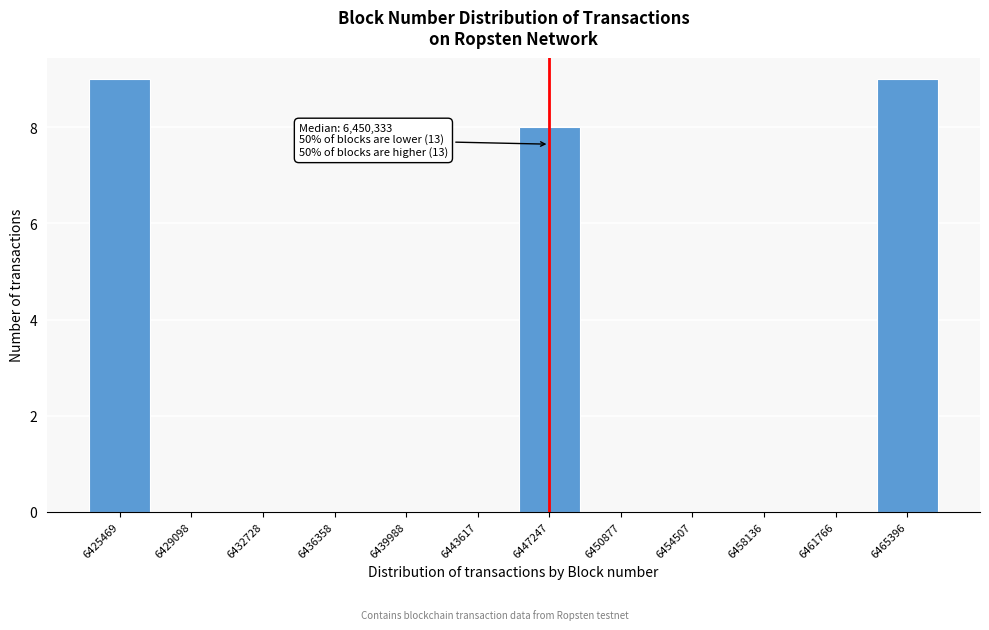

Reading left to right, transcribe all the data shown in this chart.

6425469=9	6429098=0	6432728=0	6436358=0	6439988=0	6443617=0	6447247=8	6450877=0	6454507=0	6458136=0	6461766=0	6465396=9